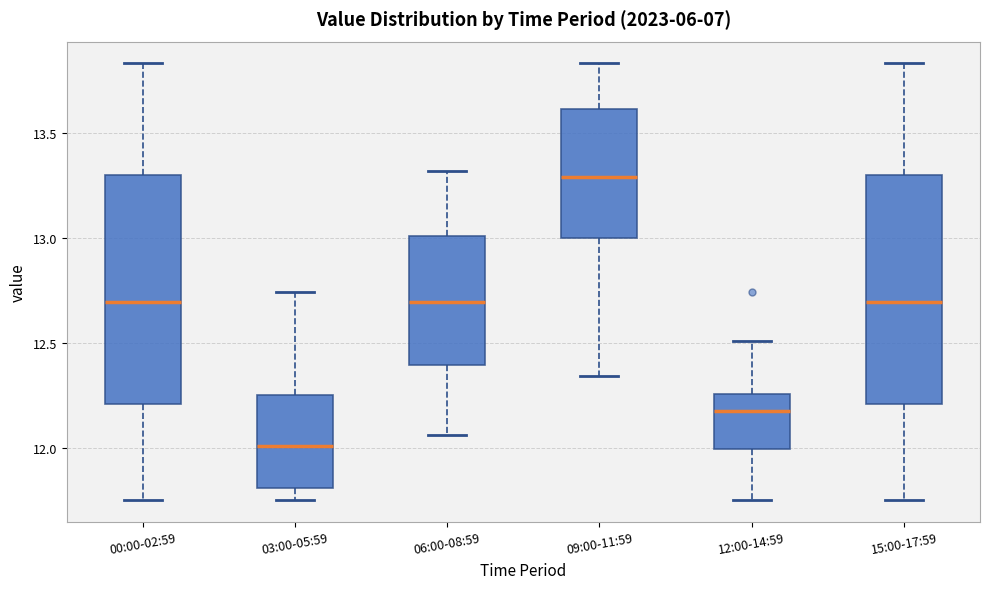

Reading left to right, read every box against the y-axis: the position of its median line, the range the box covers, and the ends of its whiskers. The values are not printed on the chart, so give them approximately, as read against the axis.

00:00-02:59: median 12.70, box 12.20 to 13.30, whiskers 11.75 to 13.85
03:00-05:59: median 12.00, box 11.80 to 12.25, whiskers 11.75 to 12.75
06:00-08:59: median 12.70, box 12.40 to 13.00, whiskers 12.05 to 13.30
09:00-11:59: median 13.30, box 13.00 to 13.60, whiskers 12.35 to 13.85
12:00-14:59: median 12.20, box 12.00 to 12.25, whiskers 11.75 to 12.50
15:00-17:59: median 12.70, box 12.20 to 13.30, whiskers 11.75 to 13.85